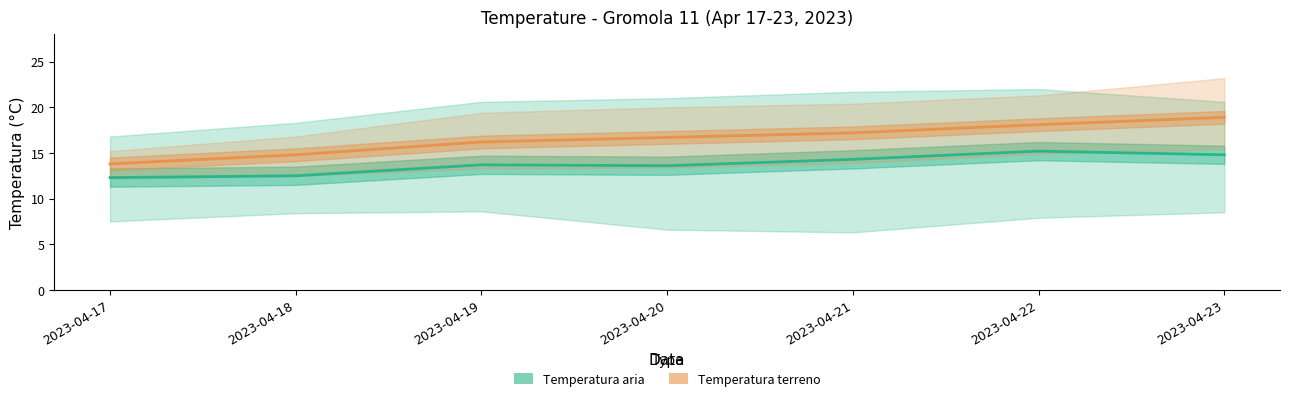

How many lines are shown in the chart?

2